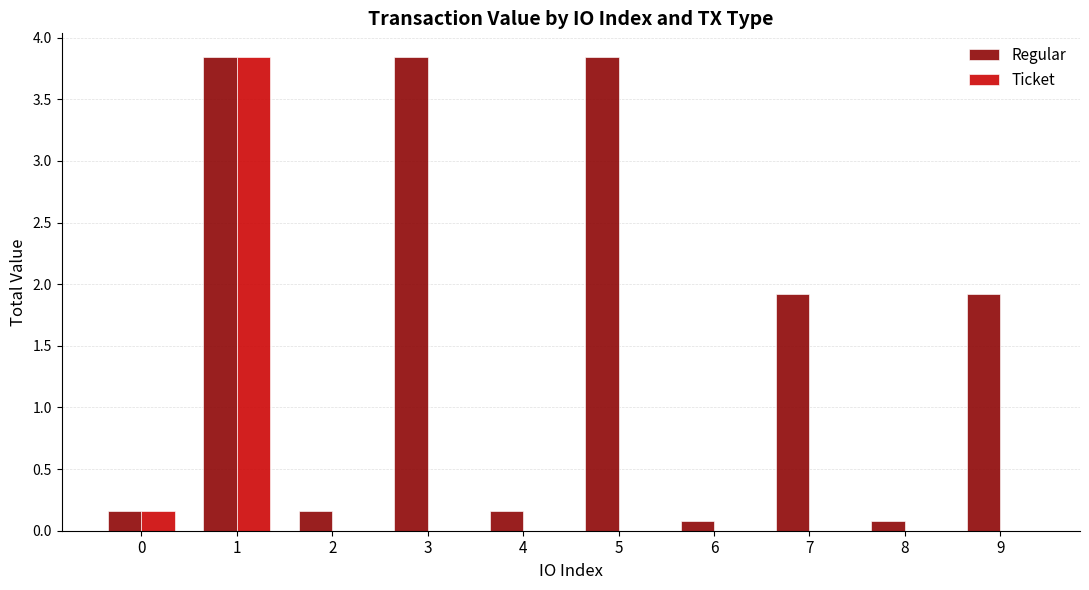

How many distinct data groups are displayed?

2